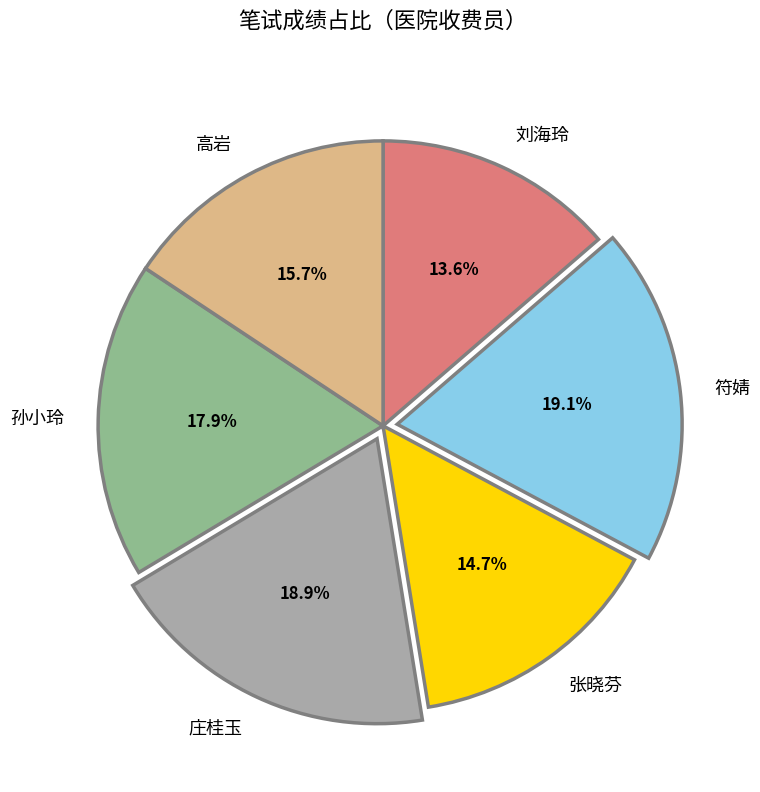

To the nearest percent, what percentage of the pie is 孙小玲?

18%